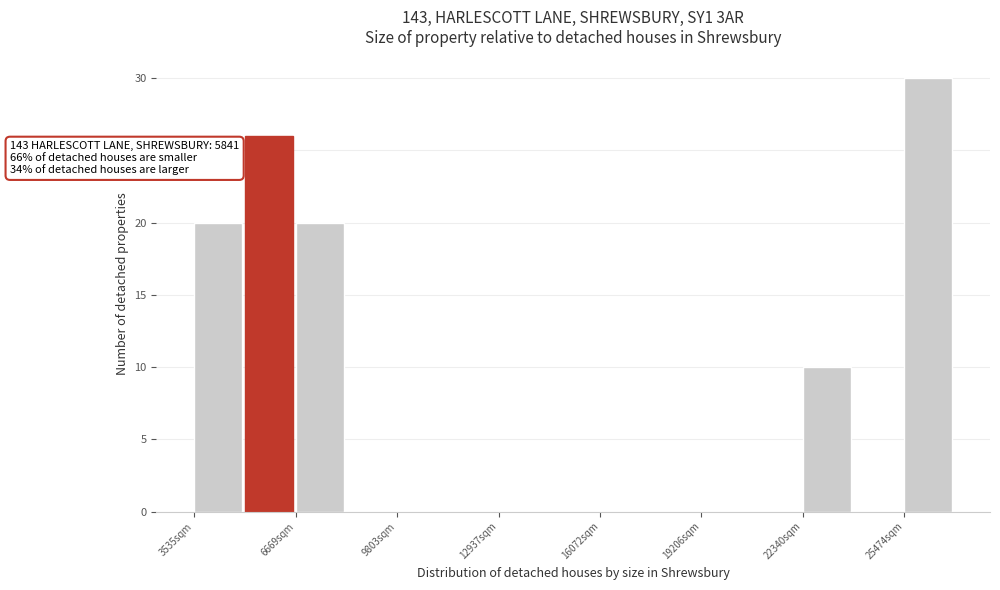

Around what value on the x-axis is the tallest bar? Give the approximate position of its centre, as read against the axis.

26000